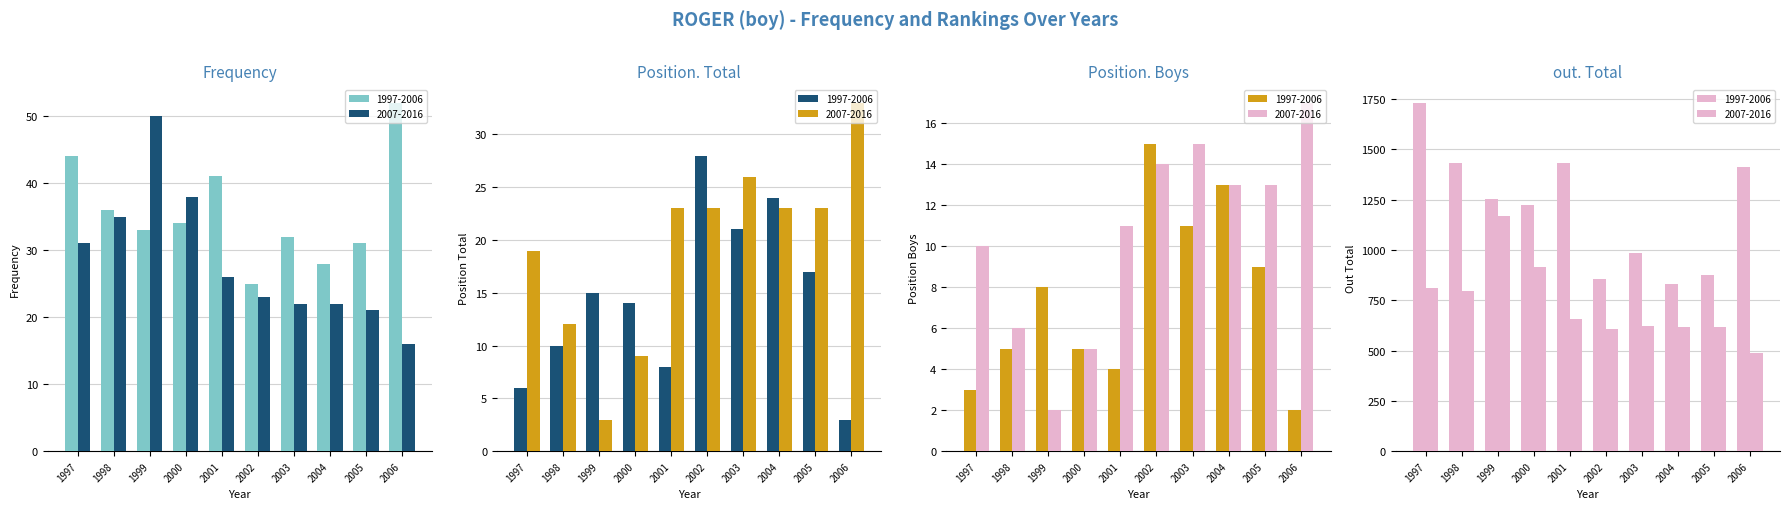

Reading right to left, what are all the values shown in this chart?

Frequency: 16	21	22	22	23	26	38	50	35	31	52	31	28	32	25	41	34	33	36	44
Position. Total: 33	23	23	26	23	23	9	3	12	19	3	17	24	21	28	8	14	15	10	6
Position. Boys: 17	13	13	15	14	11	5	2	6	10	2	9	13	11	15	4	5	8	5	3
out. Total: 489	615	616	624	609	658	916	1170	798	810	1413	876	828	985	857	1431	1224	1254	1430	1731